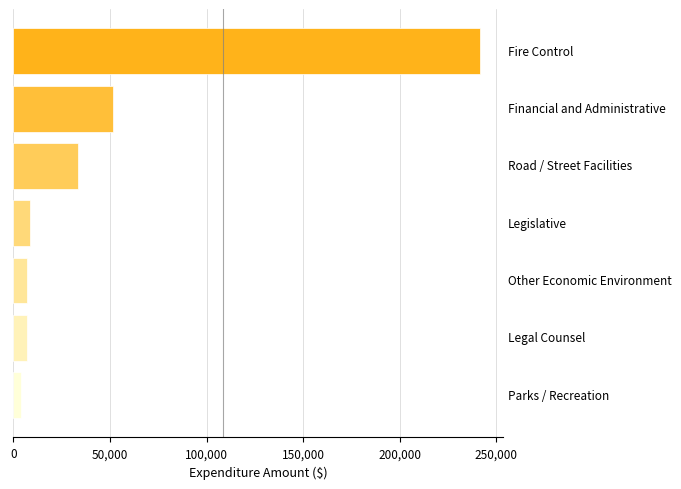

What is the difference between the second highest and minimum values?

47743